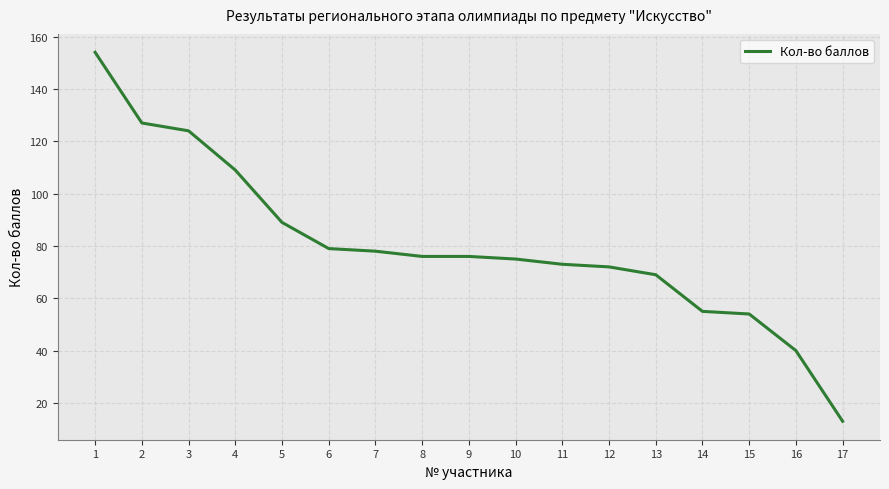

Approximately how many times larger is the value at 13 compared to 9?

0.9